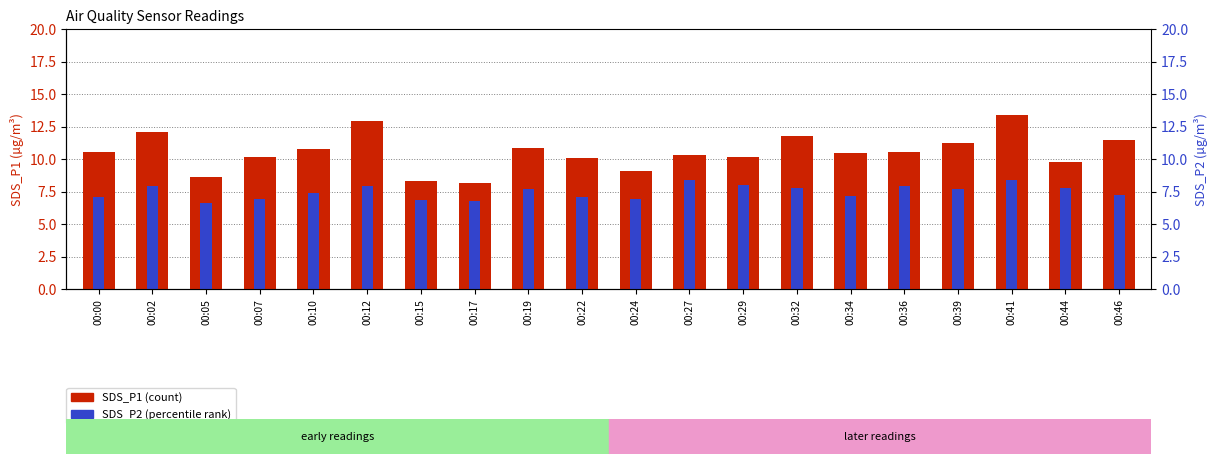

Reading right to left, what are all the values shown in this chart?

SDS_P1: 11.5	9.8	13.4	11.2	10.6	10.4	11.8	10.2	10.3	9.1	10.1	10.9	8.2	8.3	12.9	10.8	10.1	8.7	12.1	10.6
SDS_P2: 7.2	7.8	8.4	7.7	7.9	7.2	7.8	8.0	8.3	7.0	7.1	7.7	6.8	6.8	7.9	7.3	6.9	6.6	7.9	7.1